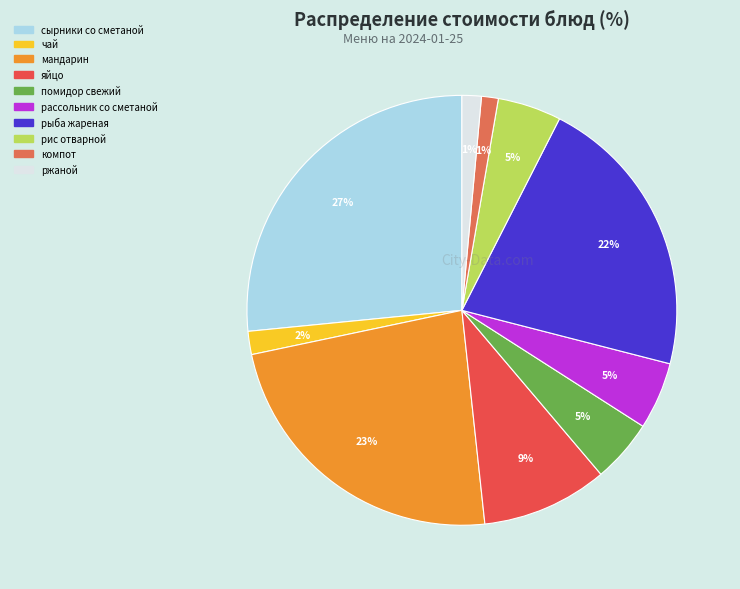

How many slices are in this pie chart?

10